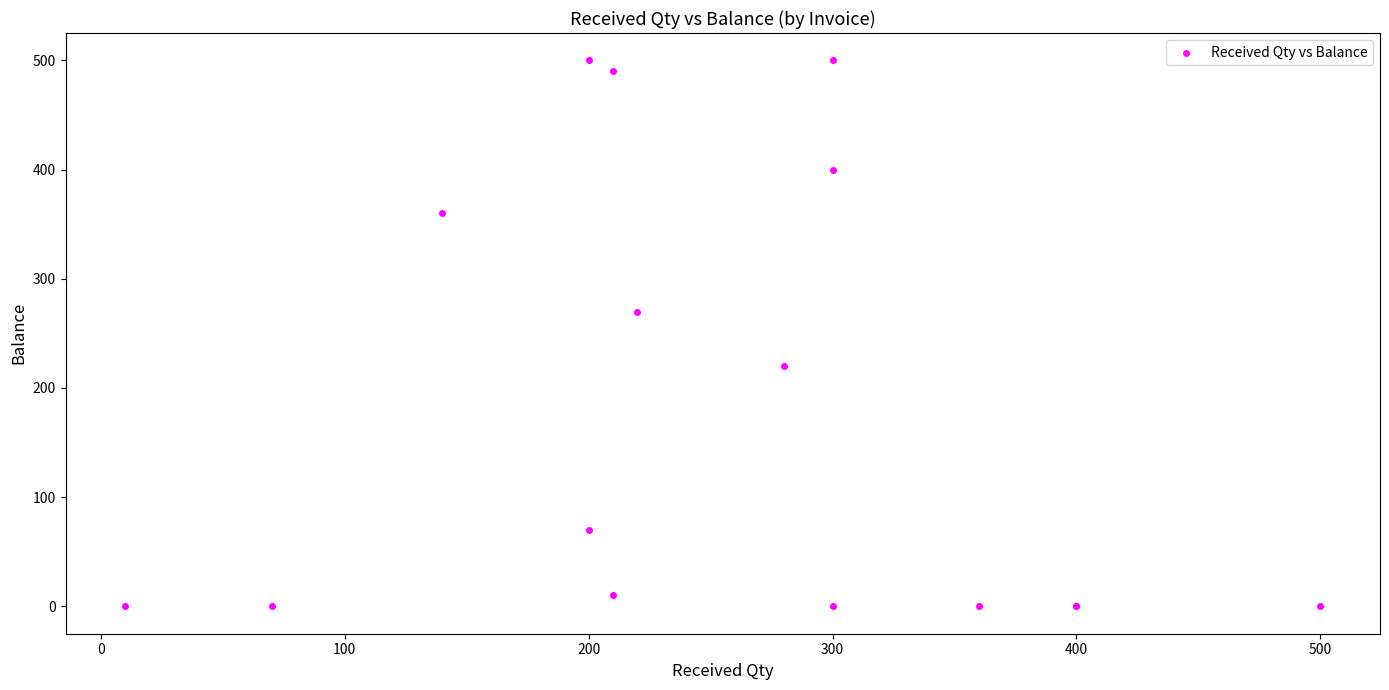

What Y value in the scatter plot is closest to 250?

270